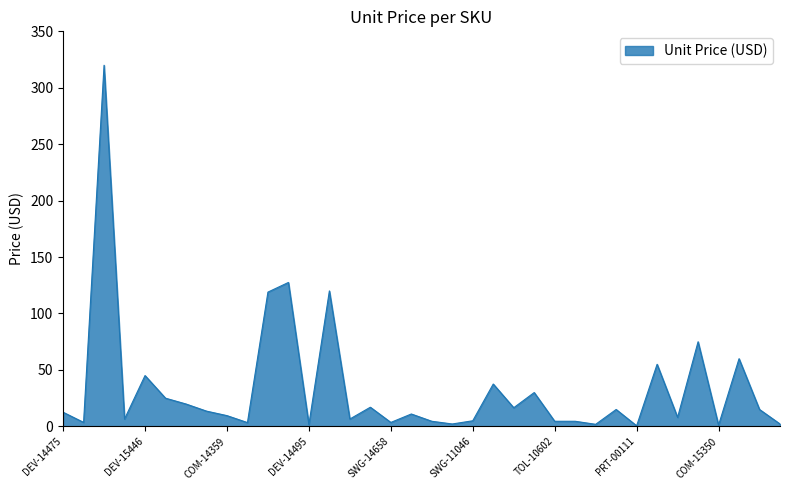

How many distinct data groups are displayed?

1